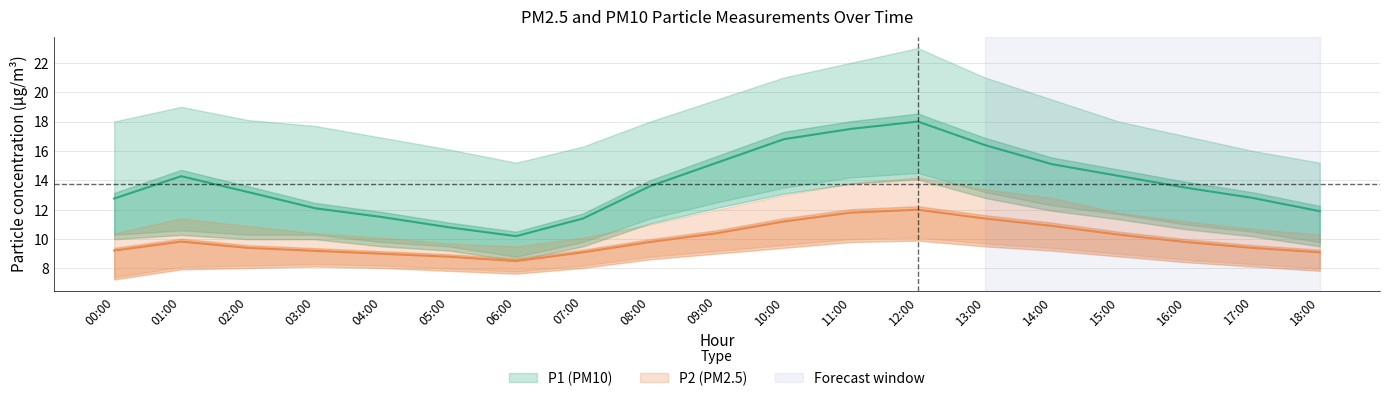

At which category does the chart reach its minimum across all series?

00:00